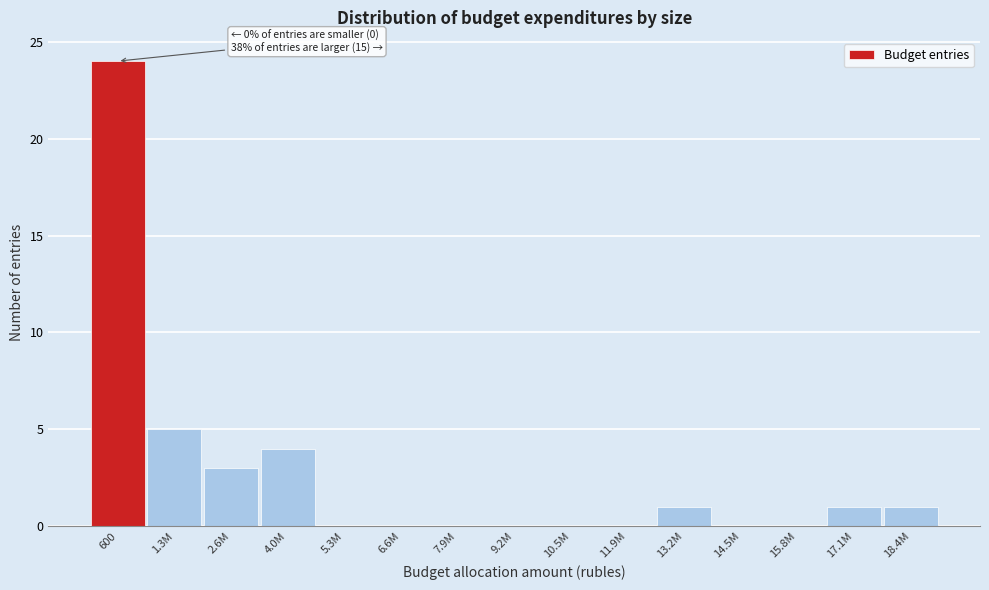

Reading left to right, what are all the values shown in this chart?

600=24	1.3M=5	2.6M=3	4.0M=4	5.3M=0	6.6M=0	7.9M=0	9.2M=0	10.5M=0	11.9M=0	13.2M=1	14.5M=0	15.8M=0	17.1M=1	18.4M=1